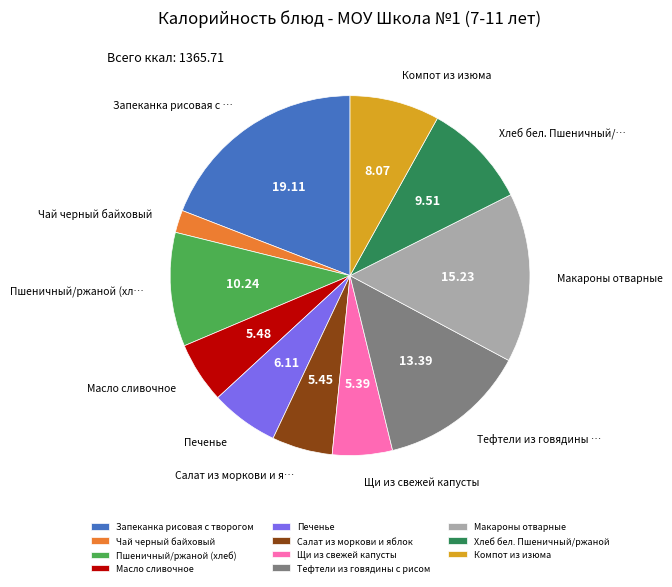

Is Печенье the majority of the pie?

No